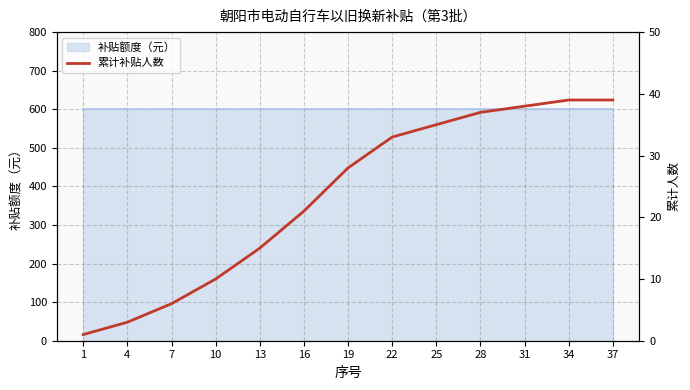

True or false: the data has more than 0 interior local peaks.

False